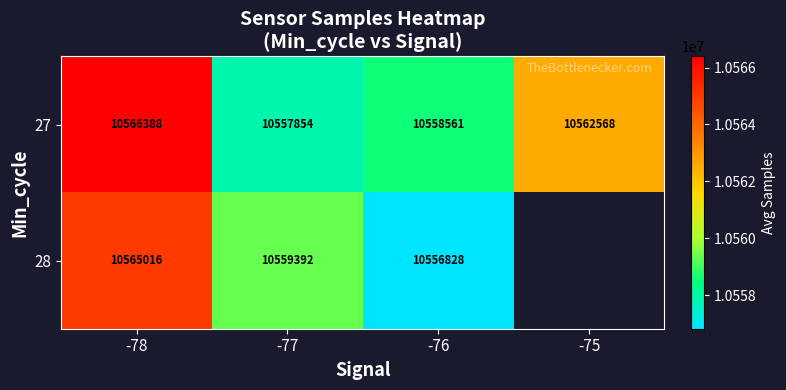

What is the difference between the maximum and minimum values in the 27 series?

8533.5